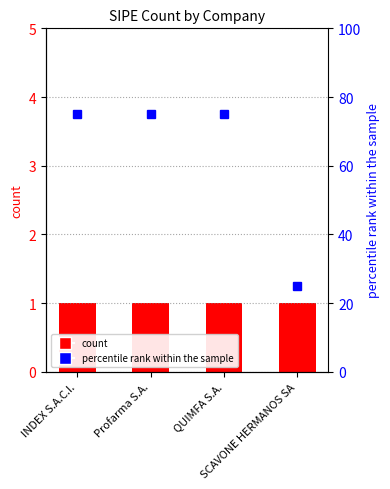

Reading right to left, list all the values displayed in this chart.

SCAVONE HERMANOS SA=25	QUIMFA S.A.=75	Profarma S.A.=75	INDEX S.A.C.I.=75